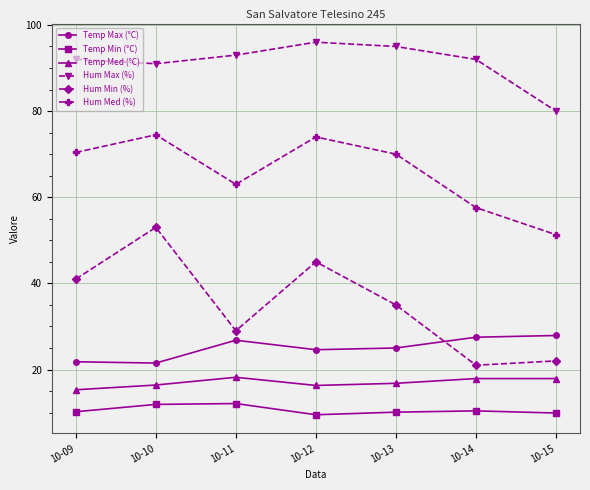

True or false: Hum Med (%) and Temp Max (°C) cross at least once.

False